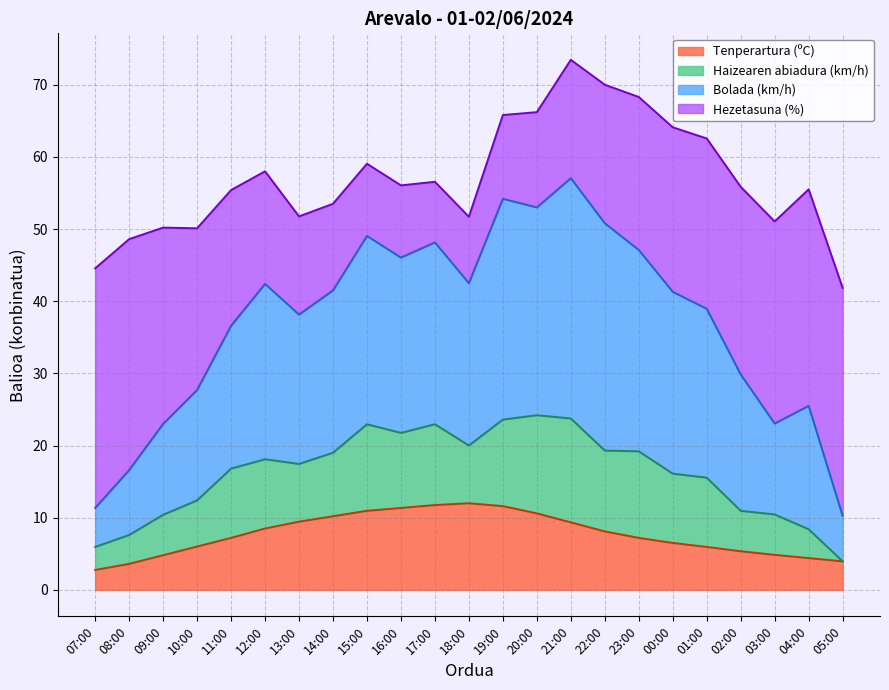

What is the total value across all series at 22:00?

70.0